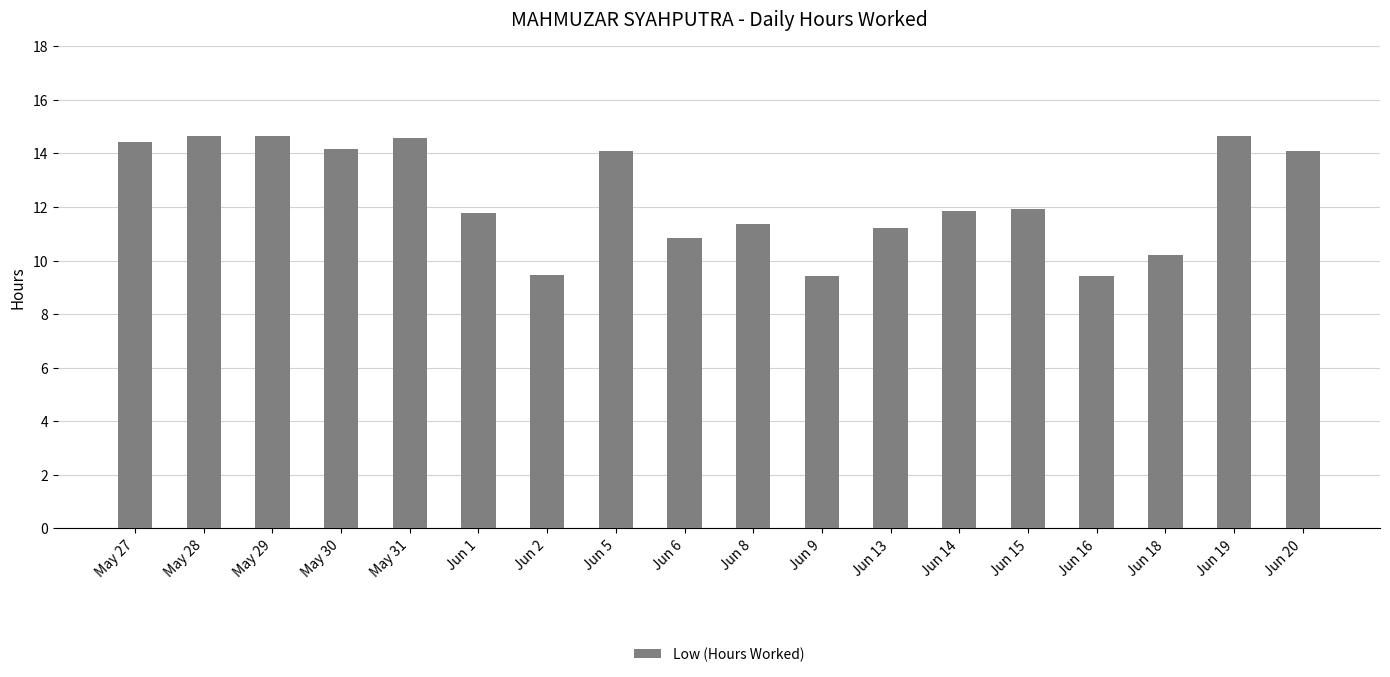

Is it true that the value at Jun 6 is 6.0?

False